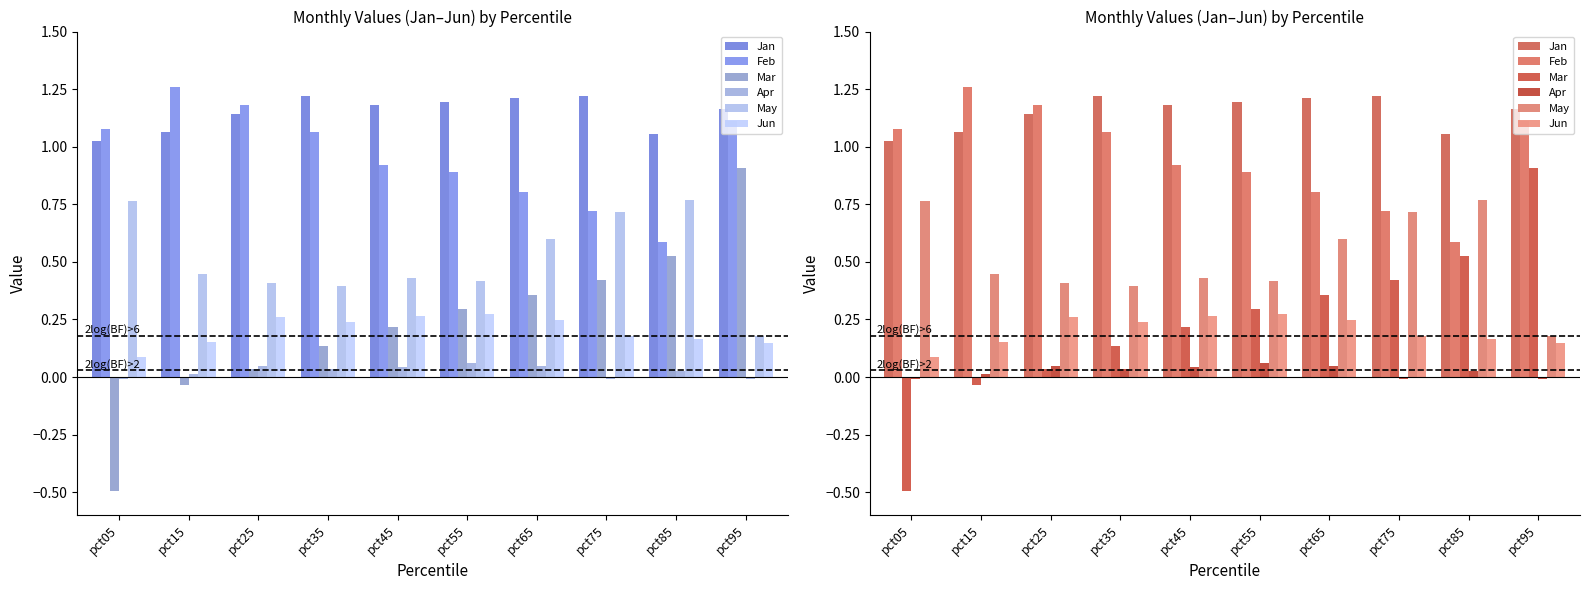

What is the value of the Jan bar at the 10th from the left?

1.2